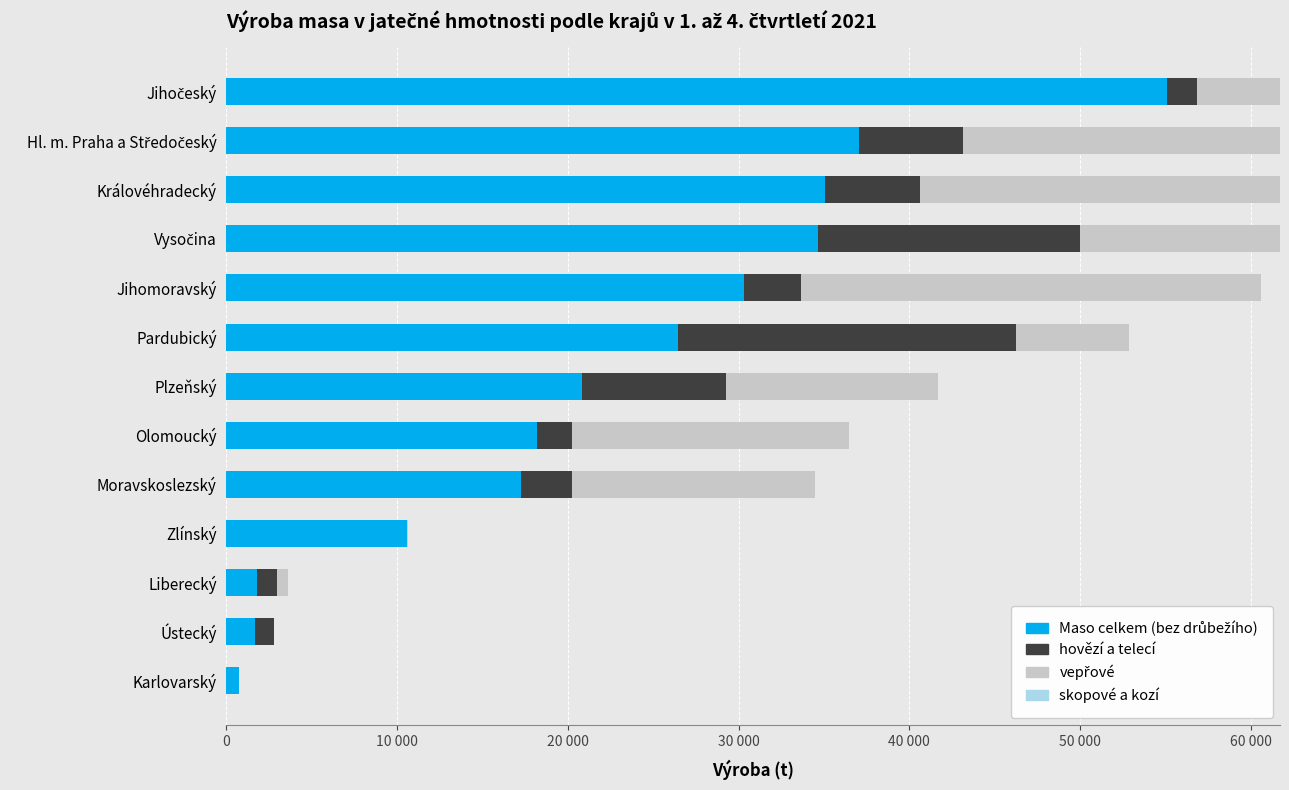

What are all the series names shown in the legend?

Maso celkem (bez drůbežího), hovězí a telecí, vepřové, skopové a kozí